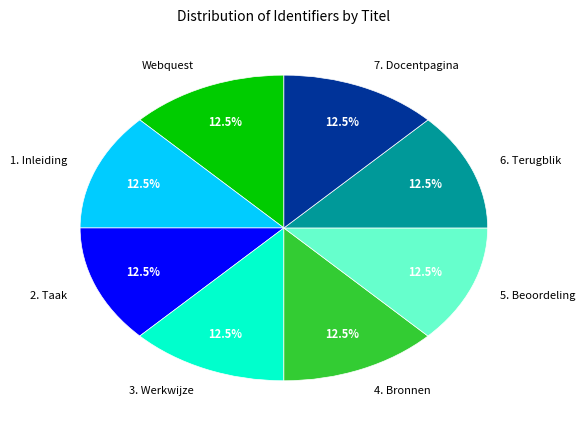

Approximately how many times larger is the value at 7. Docentpagina compared to 6. Terugblik?

1.0